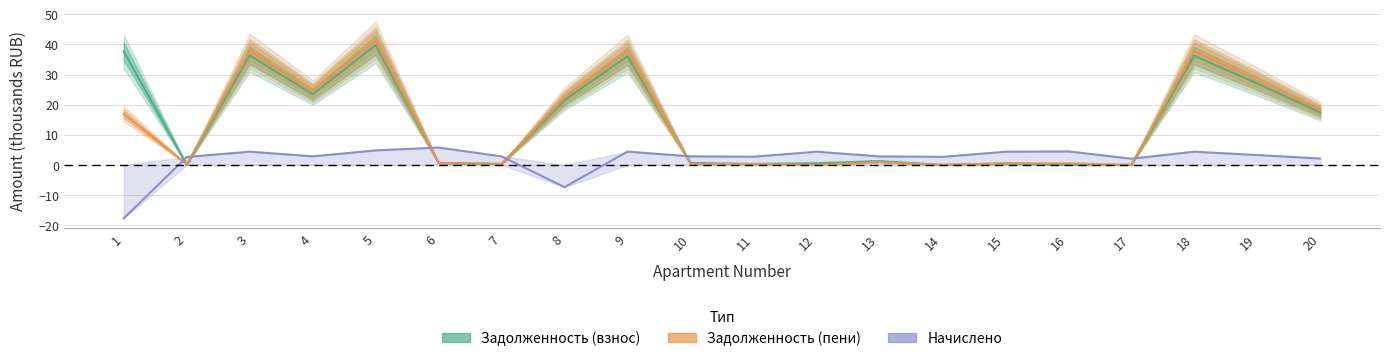

Reading right to left, transcribe all the data shown in this chart.

Задолженность (взнос): 20=17.4	19=27.0	18=36.2	17=0.0	16=0.0	15=0.5	14=0.0	13=1.3	12=0.5	11=0.3	10=0.6	9=36.1	8=21.5	7=0.3	6=0.6	5=39.8	4=23.5	3=36.3	2=0.0	1=37.7
Задолженность (пени): 20=18.1	19=28.1	18=37.7	17=0.0	16=0.5	15=0.5	14=0.0	13=0.9	12=0.0	11=0.3	10=0.3	9=37.6	8=22.4	7=0.3	6=0.6	5=41.4	4=24.4	3=37.8	2=0.2	1=16.9
Начислено: 20=2.1	19=3.3	18=4.4	17=2.1	16=4.5	15=4.4	14=2.7	13=2.8	12=4.4	11=2.7	10=2.8	9=4.4	8=-7.4	7=2.8	6=5.8	5=4.8	4=2.8	3=4.4	2=2.6	1=-17.7